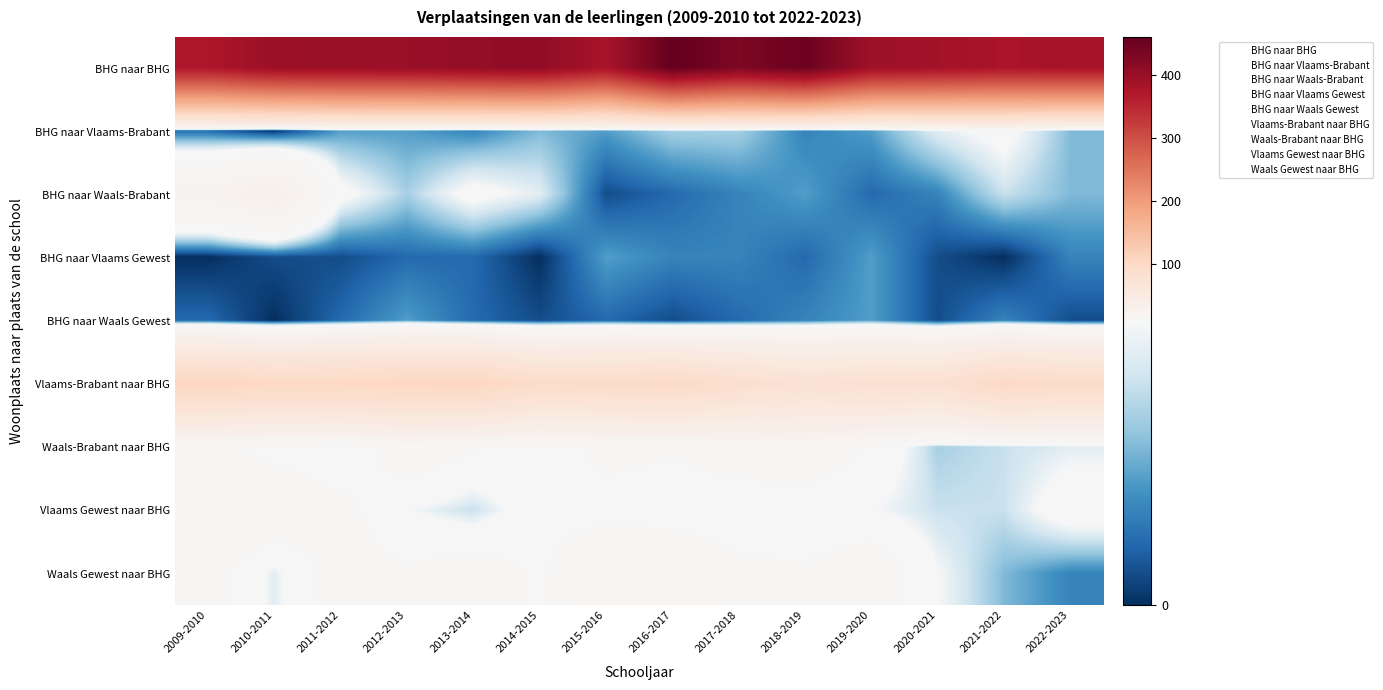

The Vlaams Gewest naar BHG series shows 4 at 2012-2013. True or false?

False